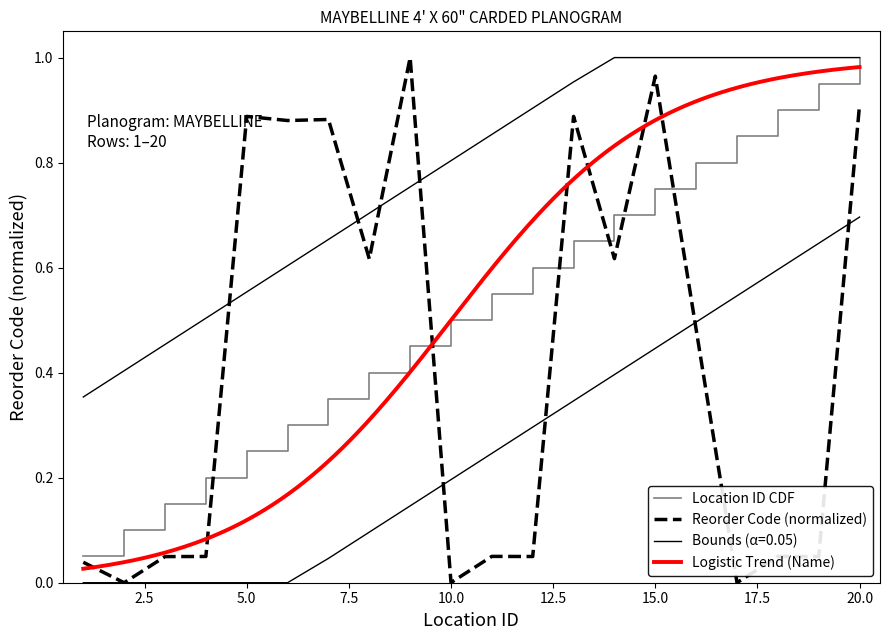

What is the difference between the maximum and minimum values?

0.9